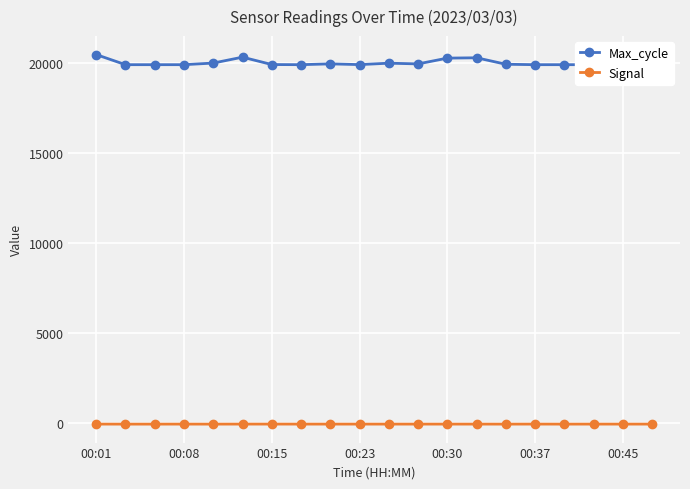

Where does the Max_cycle series first go above 19951?

00:01